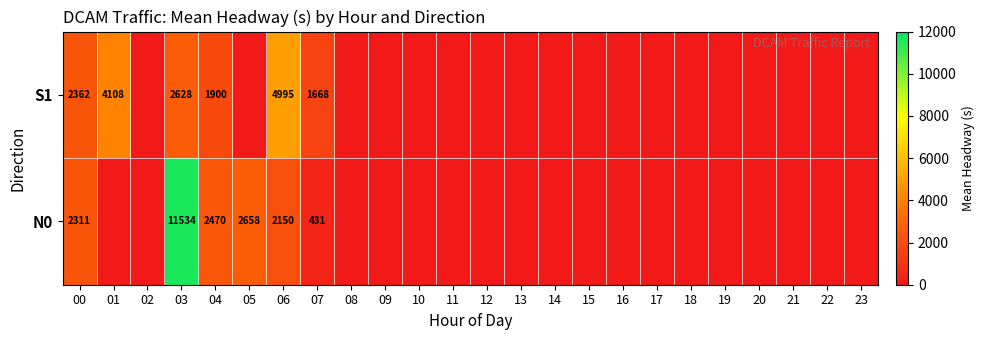

At 03, list the series in order from largest to smallest.

N0, S1